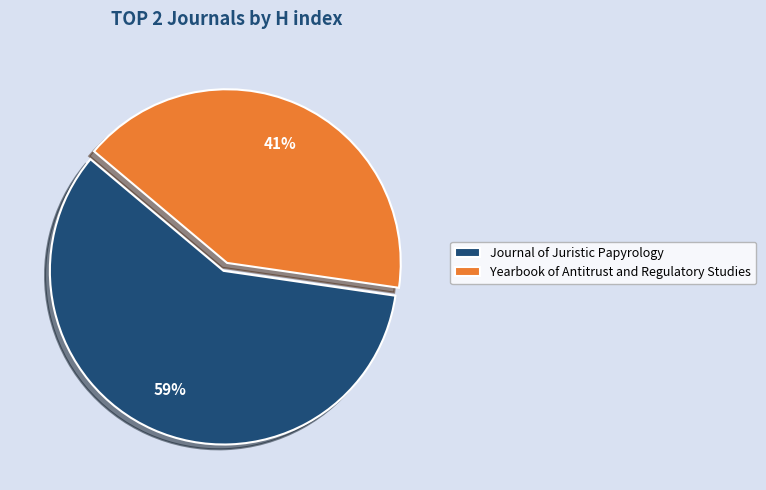

To the nearest percent, what is the combined percentage of Yearbook of Antitrust and Regulatory Studies and Journal of Juristic Papyrology?

100%